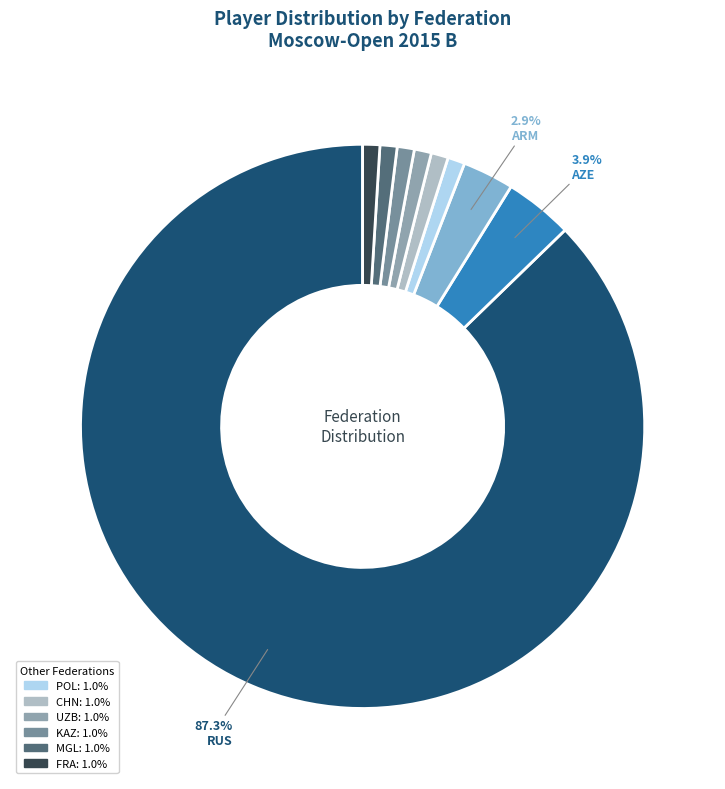

To the nearest percent, what is the average slice percentage?

11%